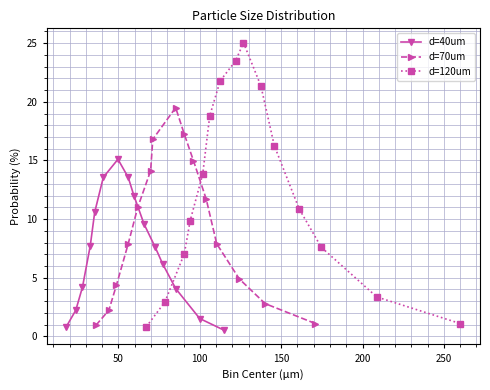

Count the number of categories in the chart.

15